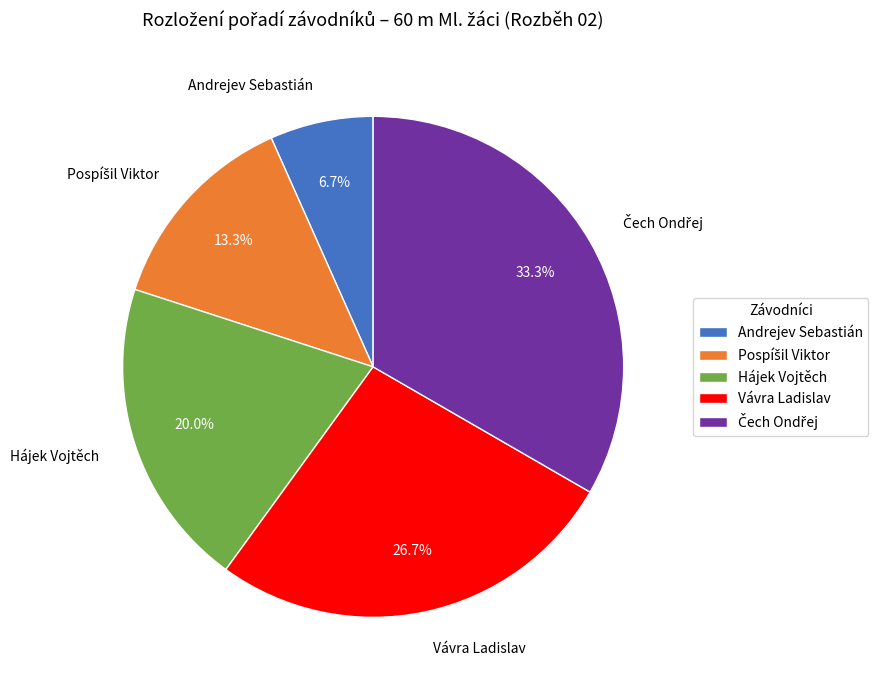

Is there a majority slice in this chart?

No